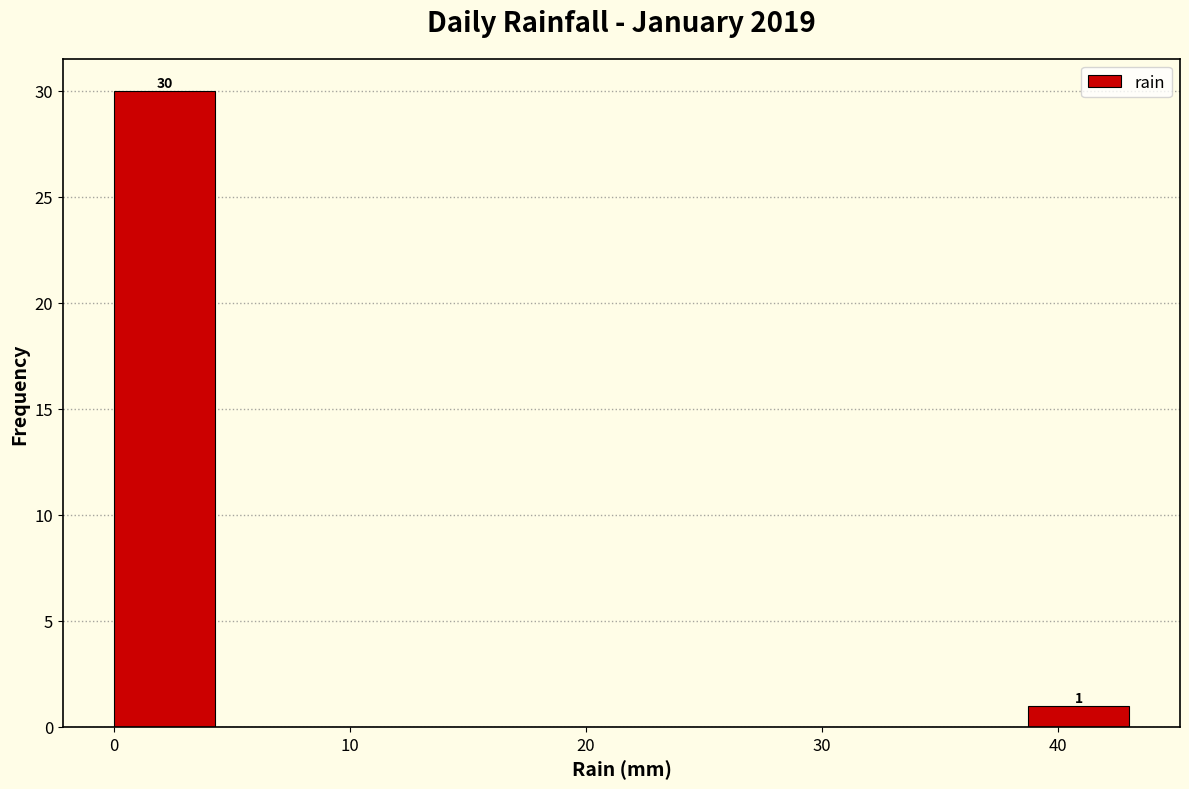

Over which range of the x-axis is the bar tallest?

0.0 to 4.3